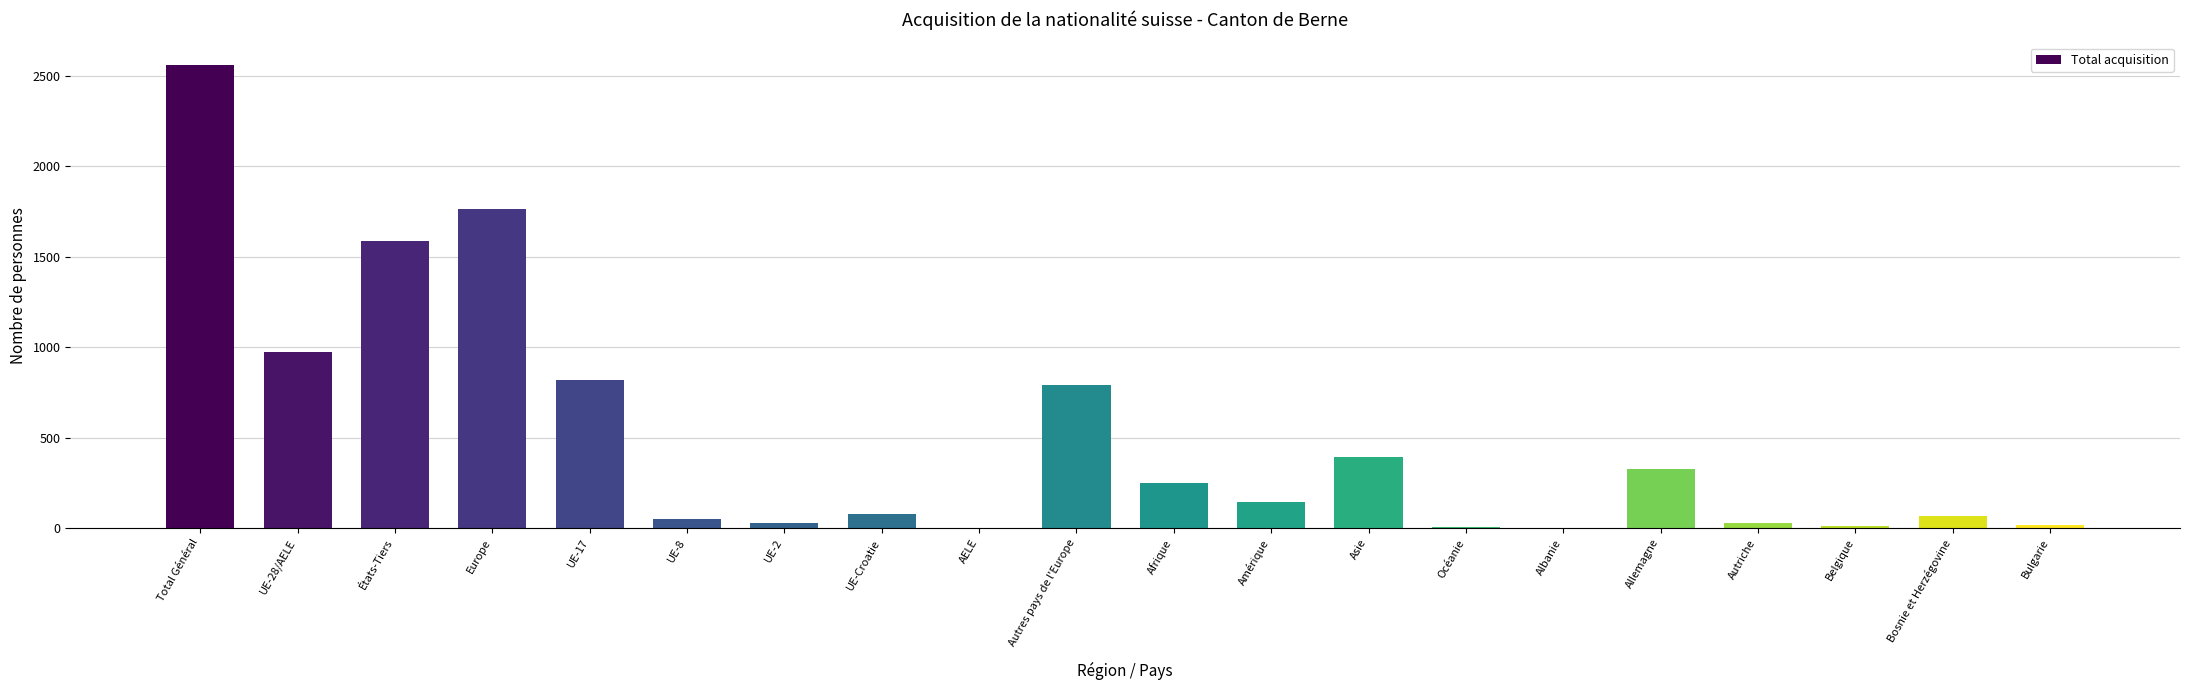

What is the sum of the values at Autres pays de l'Europe and Bosnie et Herzégovine?

857